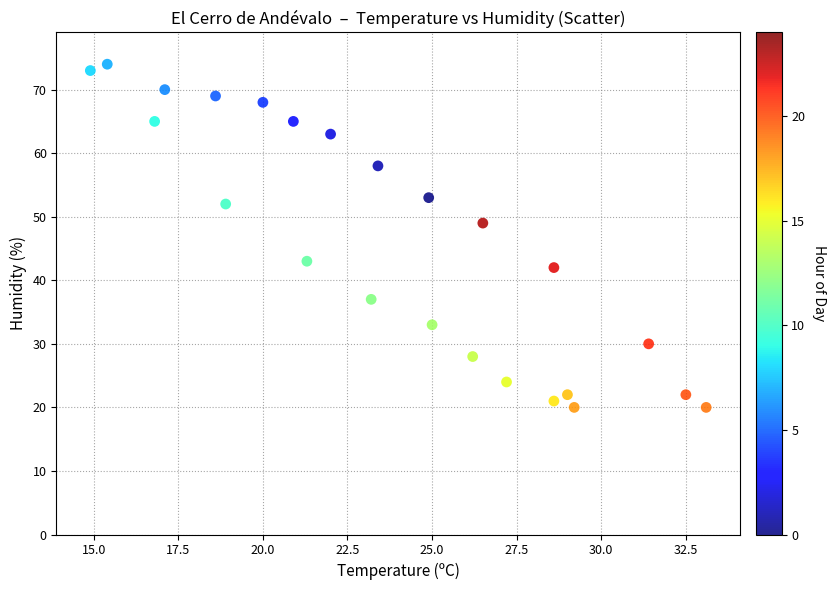

What is the range of Y values (max minus min)?

54